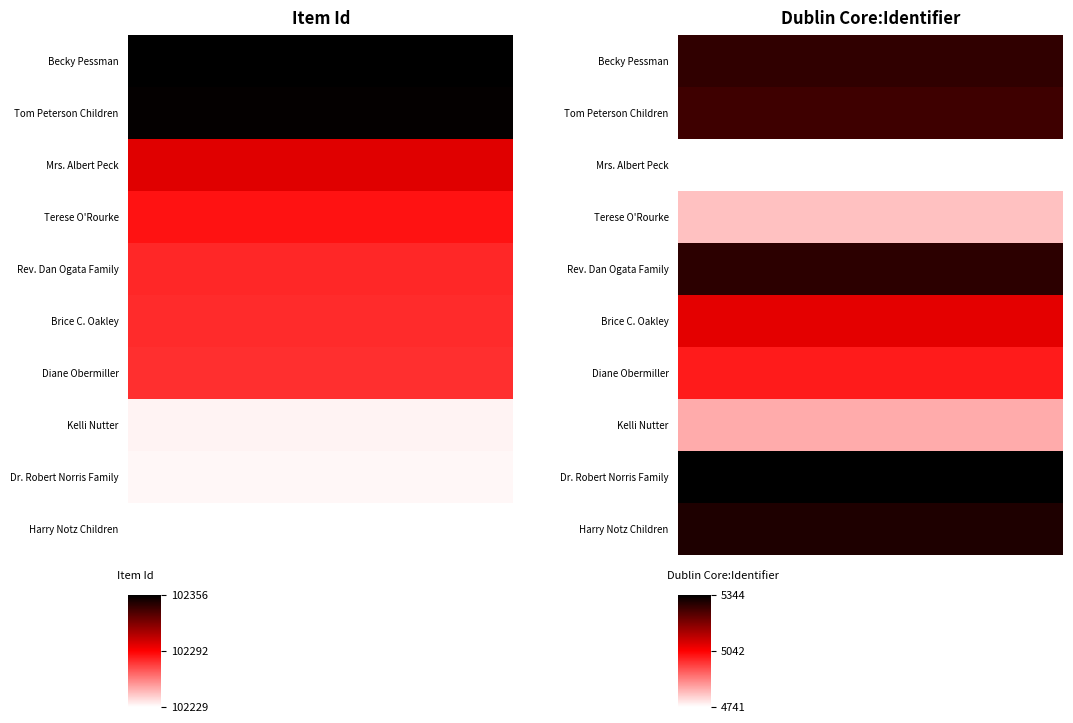

What is the lowest value of the Dublin Core:Identifier series?

4741